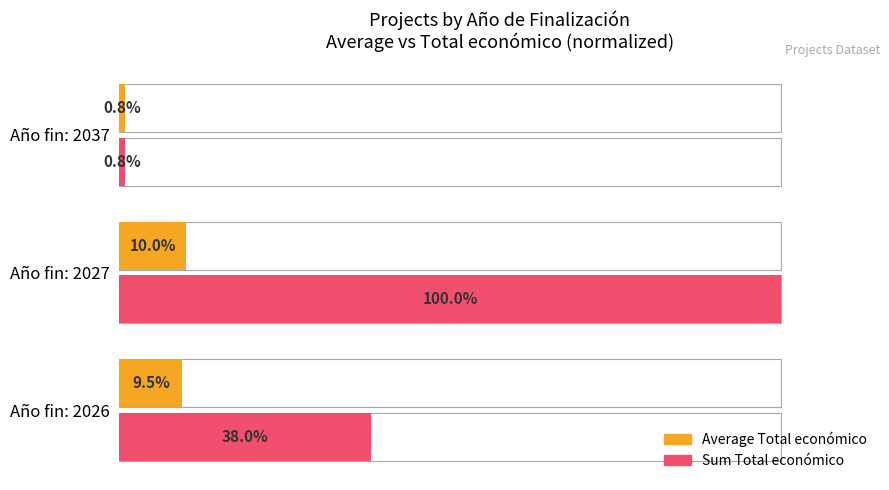

What is the highest value of the Average Total económico (normalized) series?

10.0